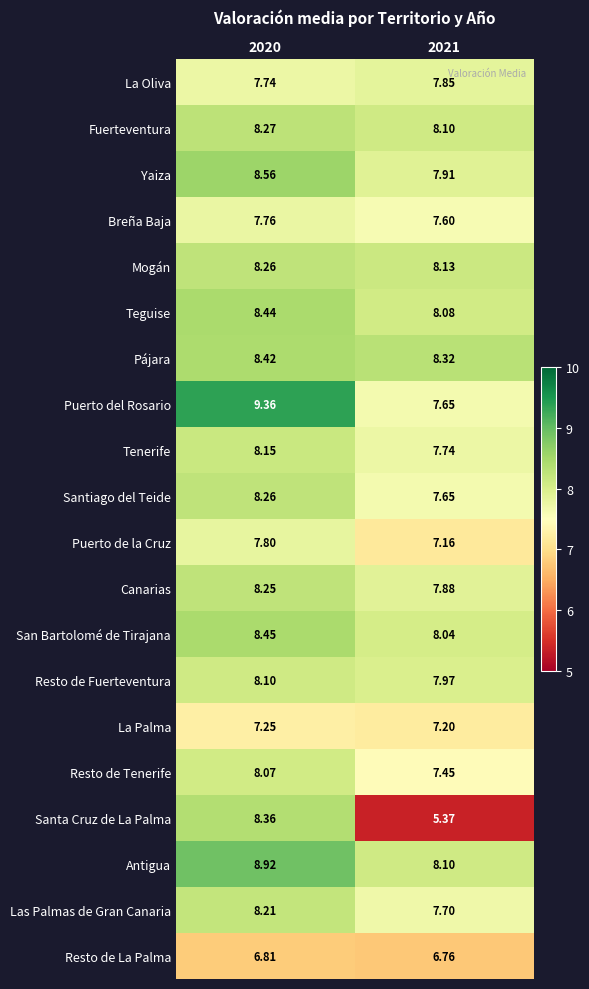

Which series has the largest total across all categories?

Antigua